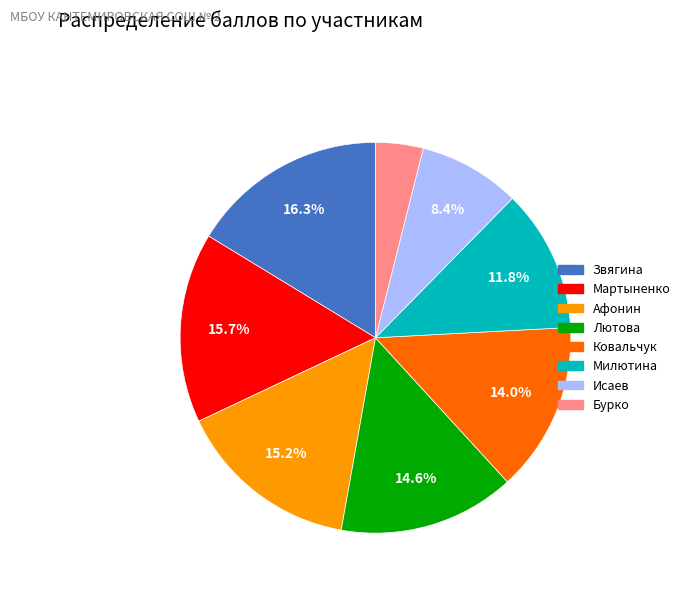

Is there any slice that represents more than half of the pie?

No